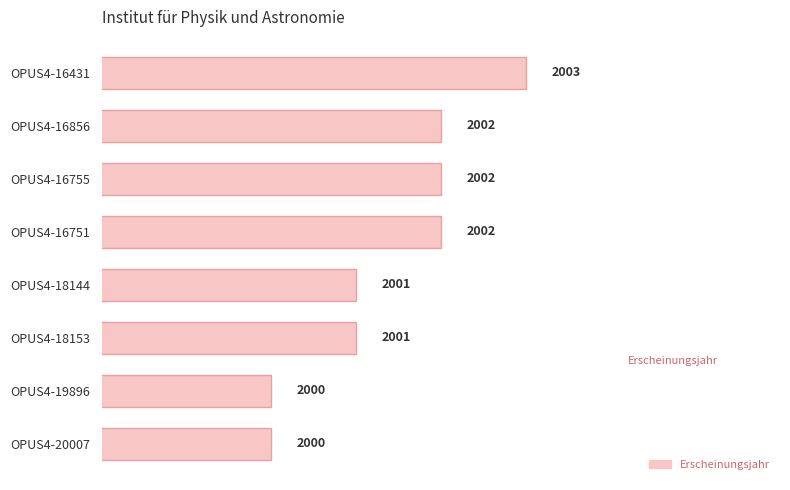

Reading top to bottom, list all the values displayed in this chart.

OPUS4-16431=2003	OPUS4-16856=2002	OPUS4-16755=2002	OPUS4-16751=2002	OPUS4-18144=2001	OPUS4-18153=2001	OPUS4-19896=2000	OPUS4-20007=2000